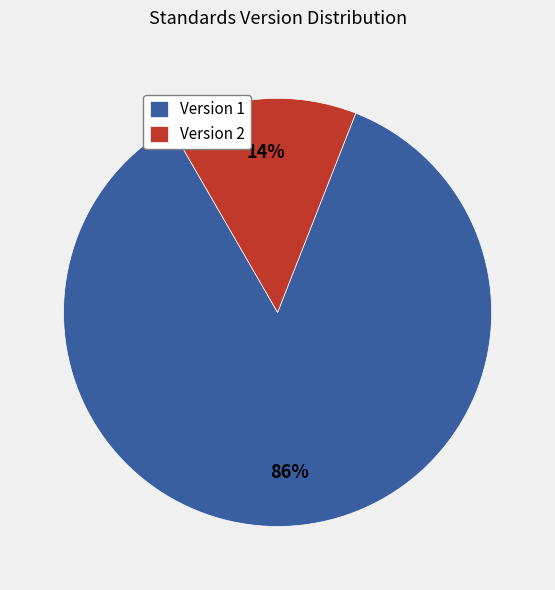

Which has a higher value, Version 1 or Version 2?

Version 1